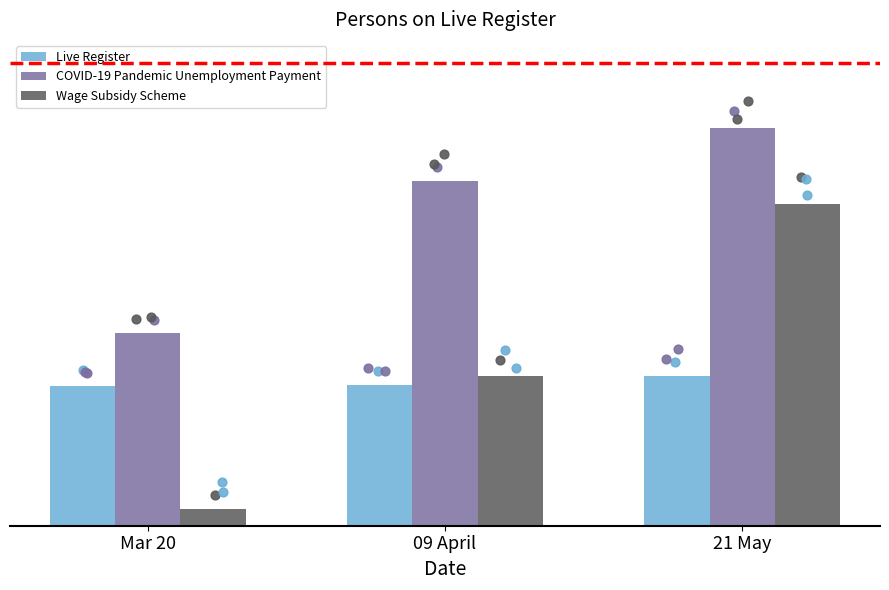

Which series has the largest total across all categories?

COVID-19 Pandemic Unemployment Payment